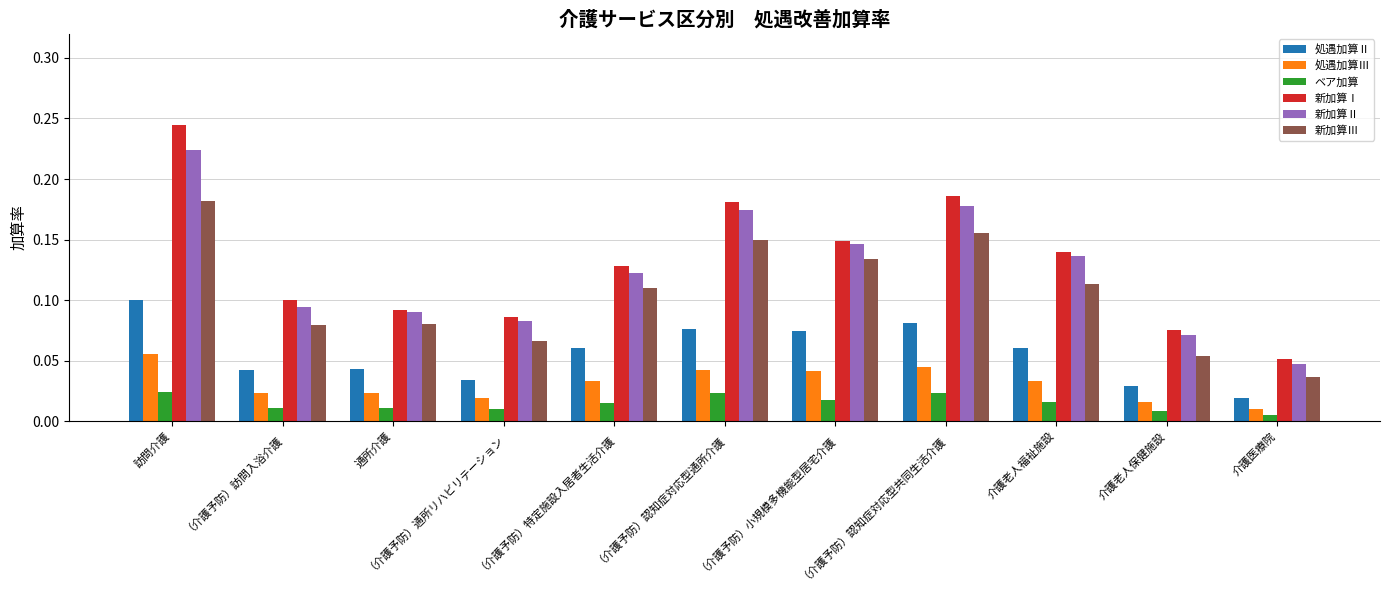

Is it true that 新加算Ⅱ equals 0.0 at （介護予防）通所リハビリテーション?

False